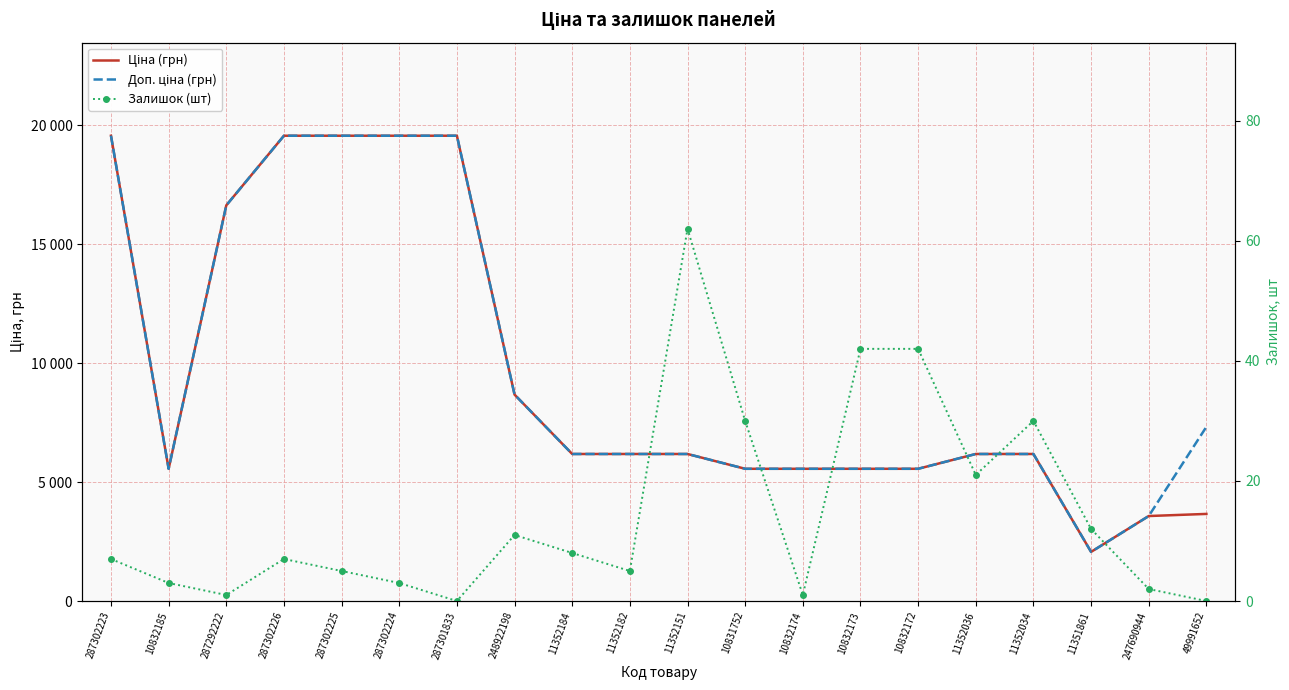

What is the average value of the Ціна (грн) series?

9557.9